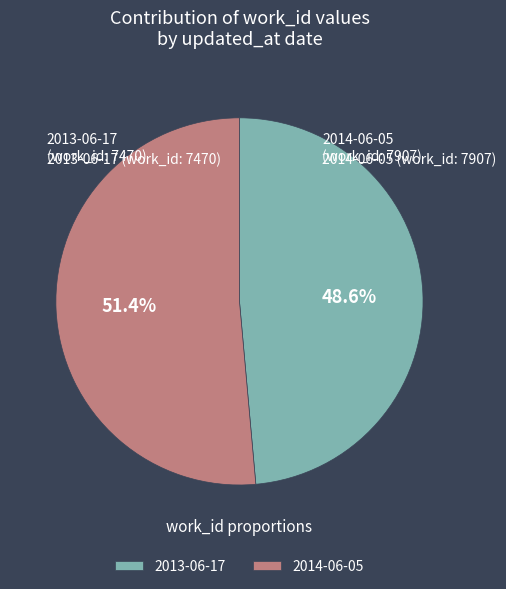

What is the largest slice in the pie chart?

2014-06-05